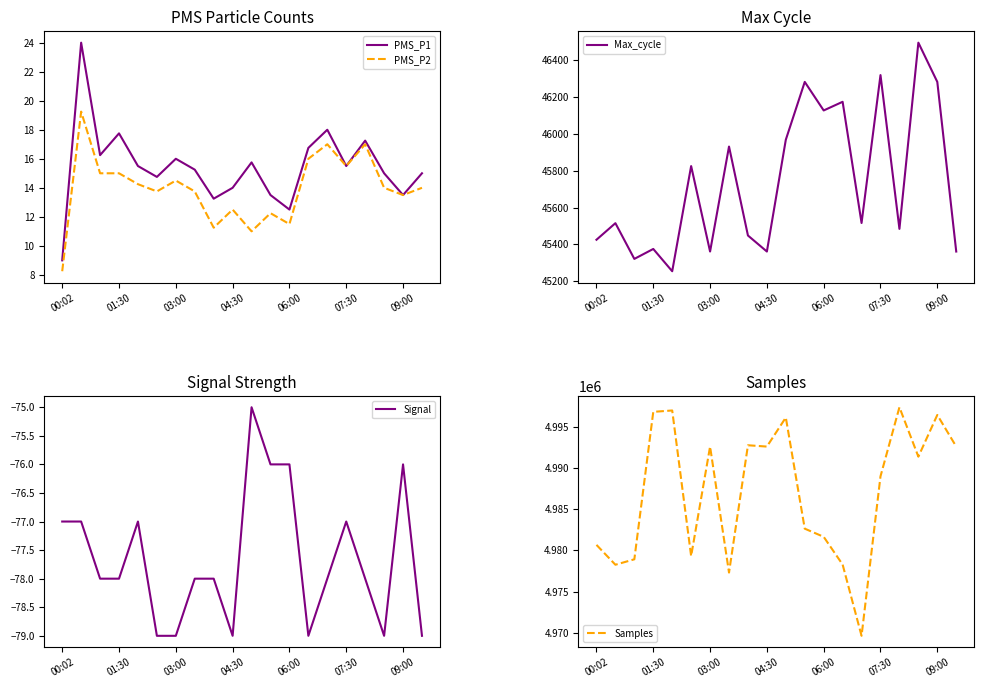

Is this an area chart (filled region under the line)?

No